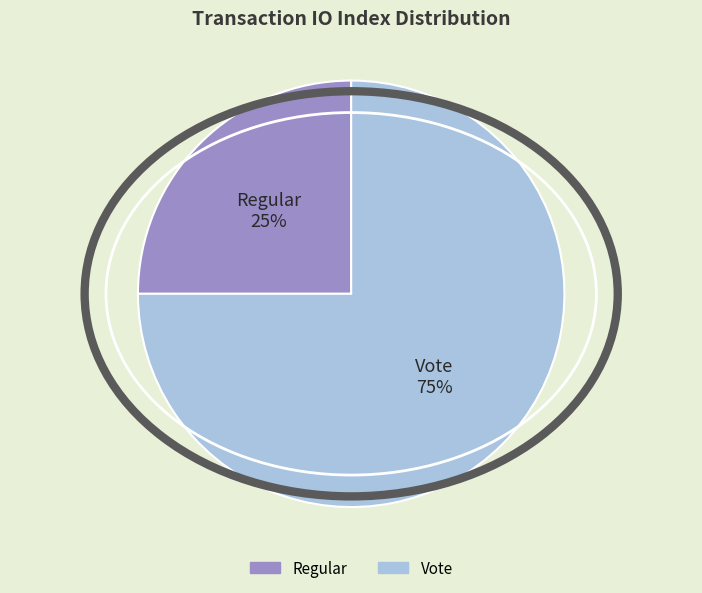

Rank the categories by value from lowest to highest.

Regular, Vote